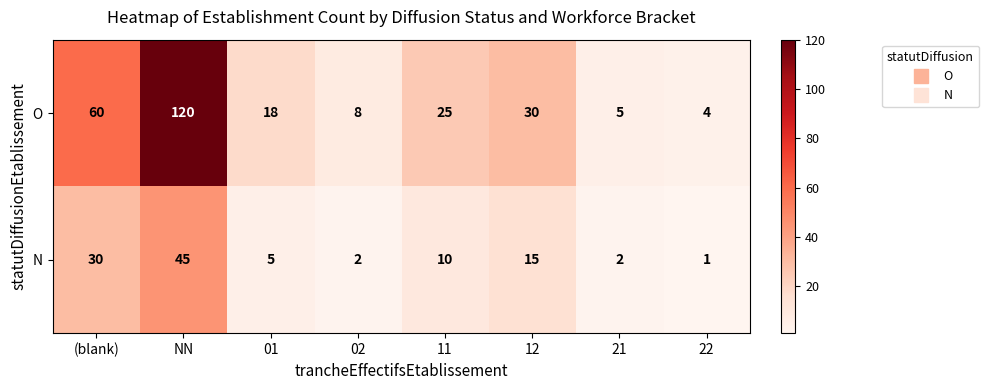

Reading left to right, transcribe all the data shown in this chart.

O: (blank)=60	NN=120	01=18	02=8	11=25	12=30	21=5	22=4
N: (blank)=30	NN=45	01=5	02=2	11=10	12=15	21=2	22=1